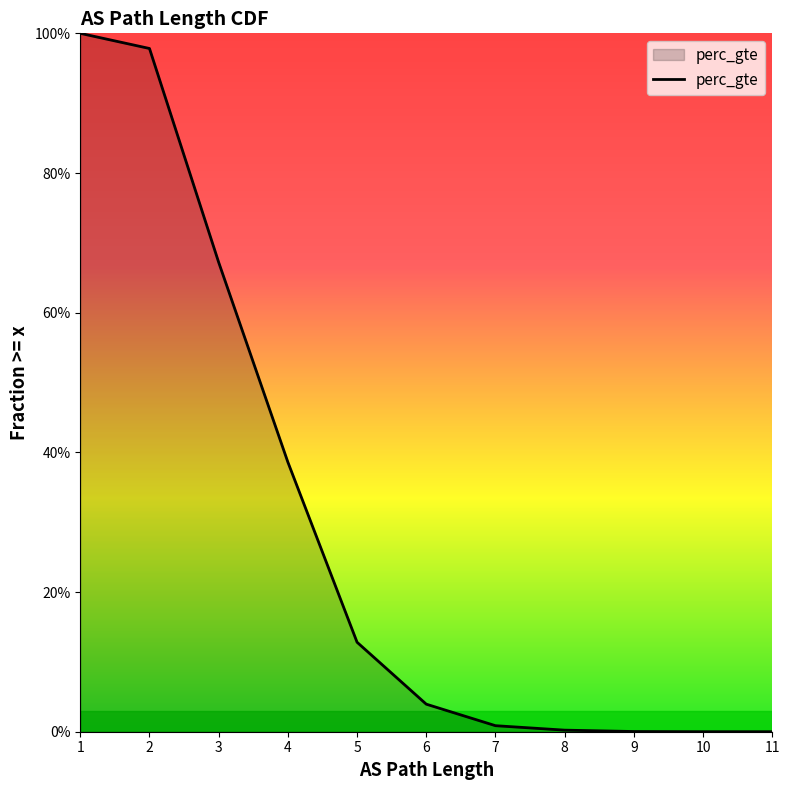

What is the change in value from 1 to 10?

-1.0